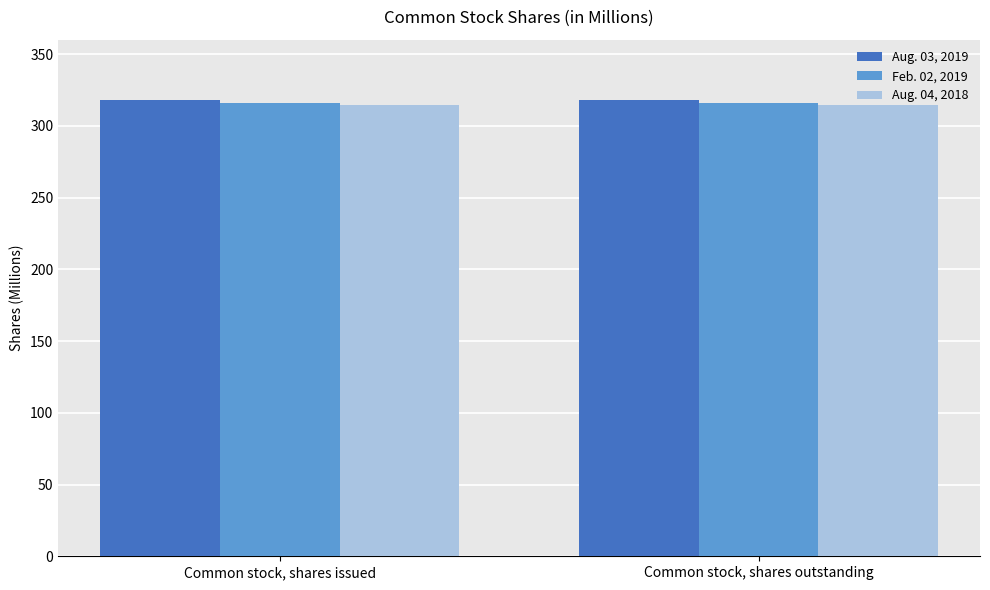

What is the average value of the Feb. 02, 2019 series?

316.1